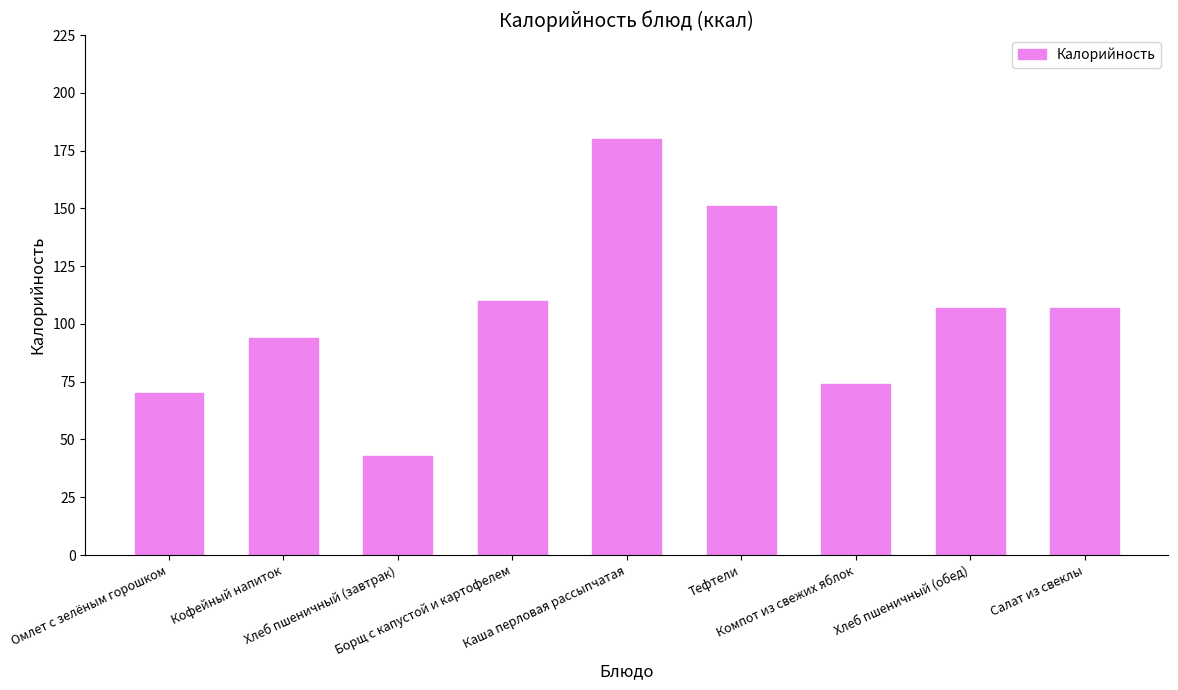

How many values are below 107?

4